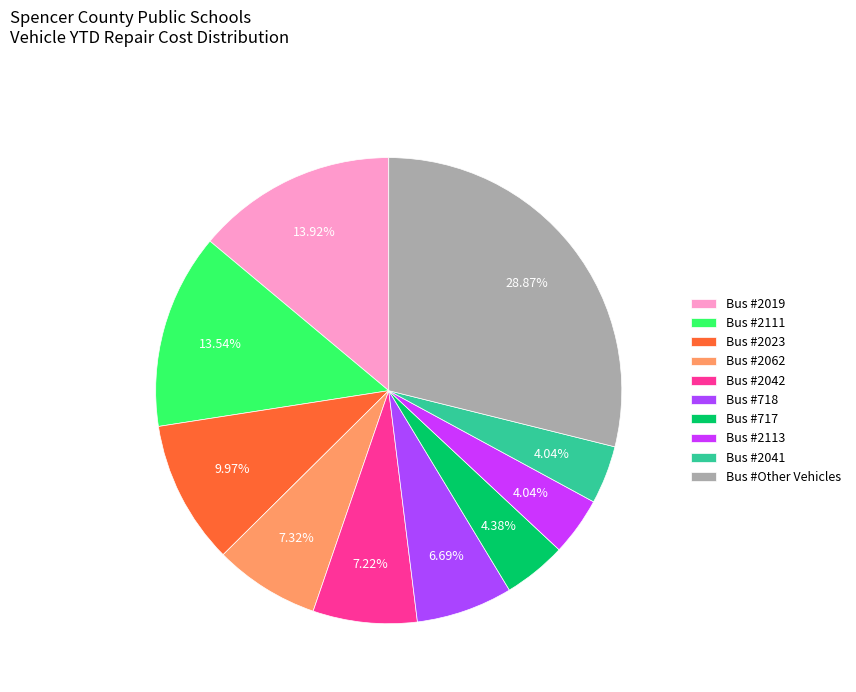

Count the number of slices in the pie.

10